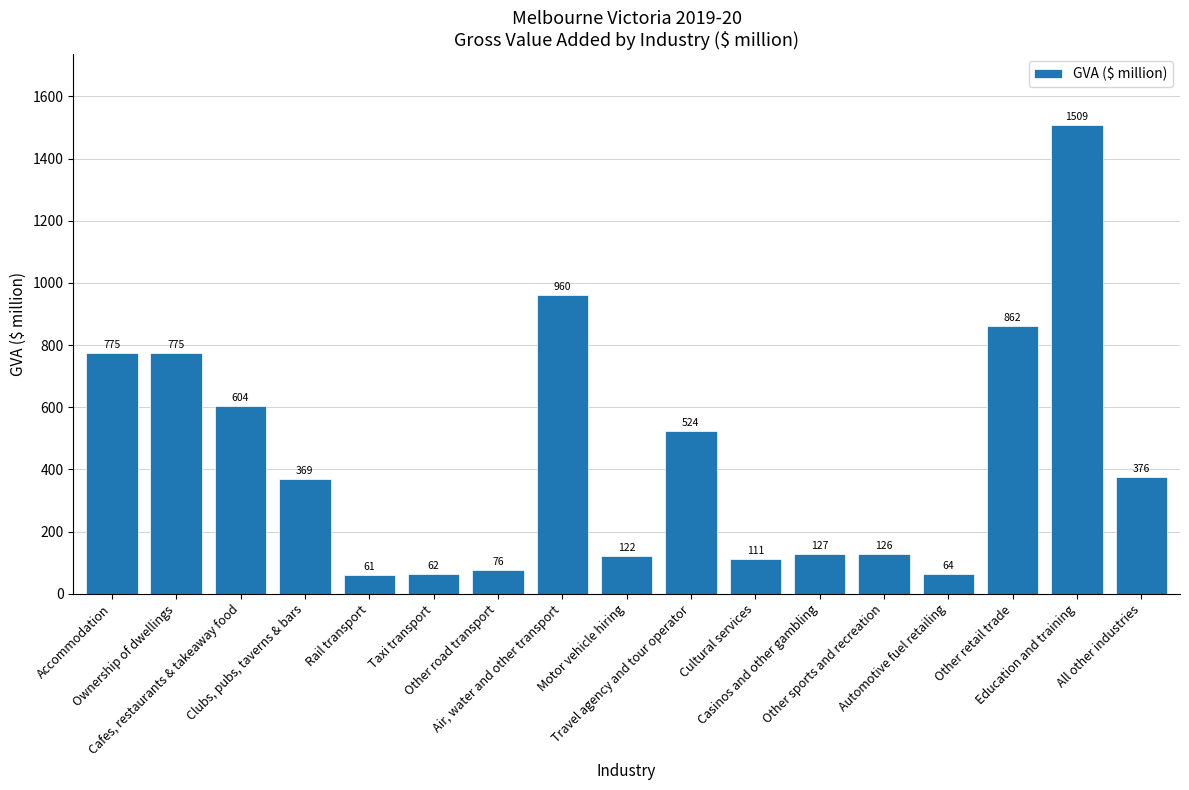

What is the difference between the maximum and minimum values?

1448.1